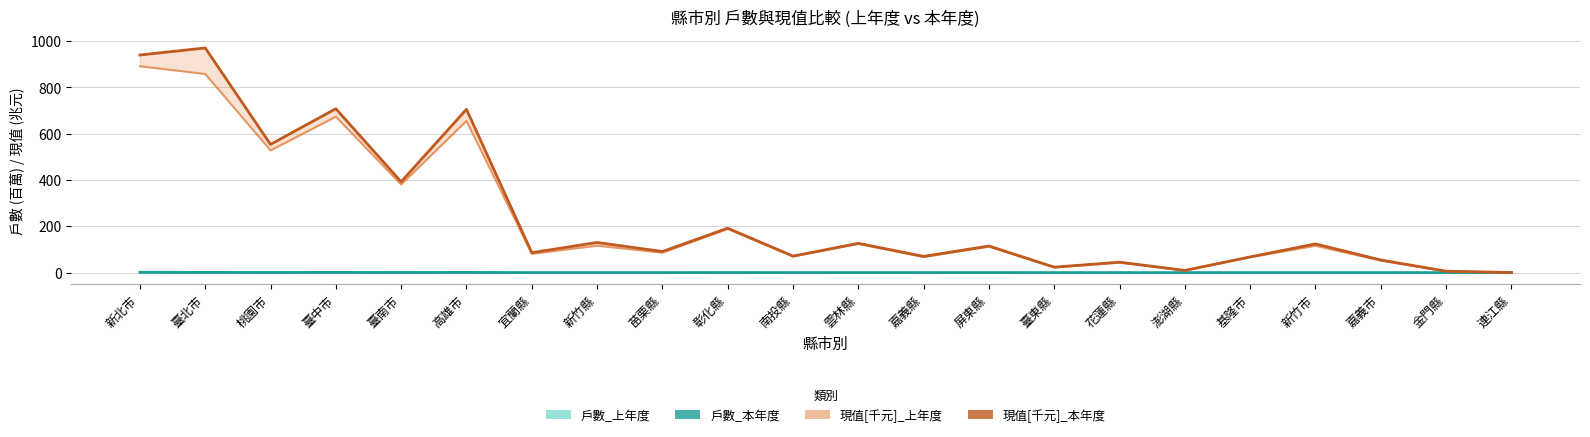

What is the value of the 戶數_本年度 point at the 4th from the left?

1.2